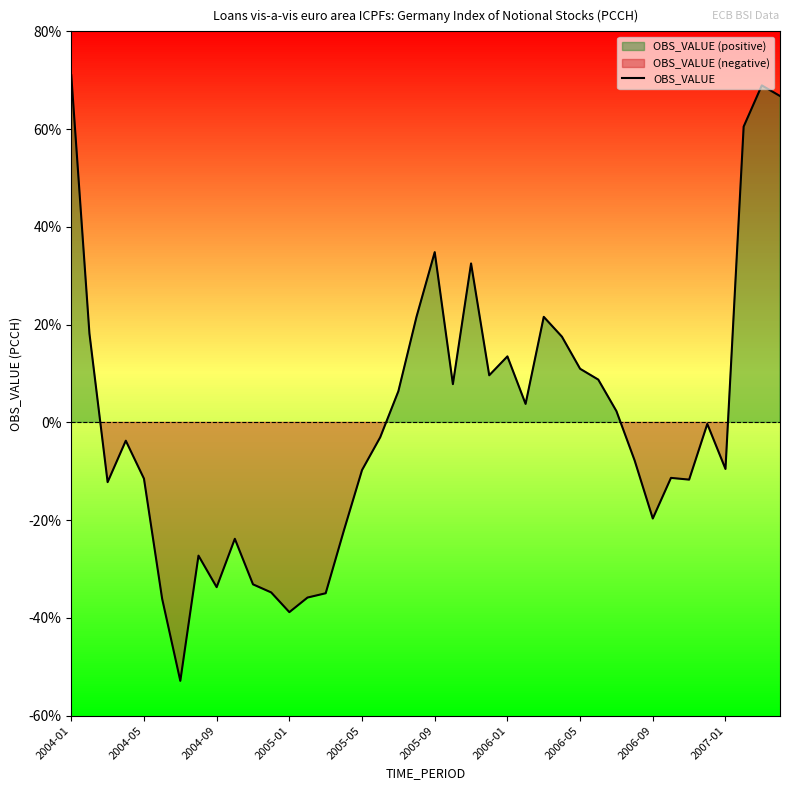

How many data points are less than -3?

21